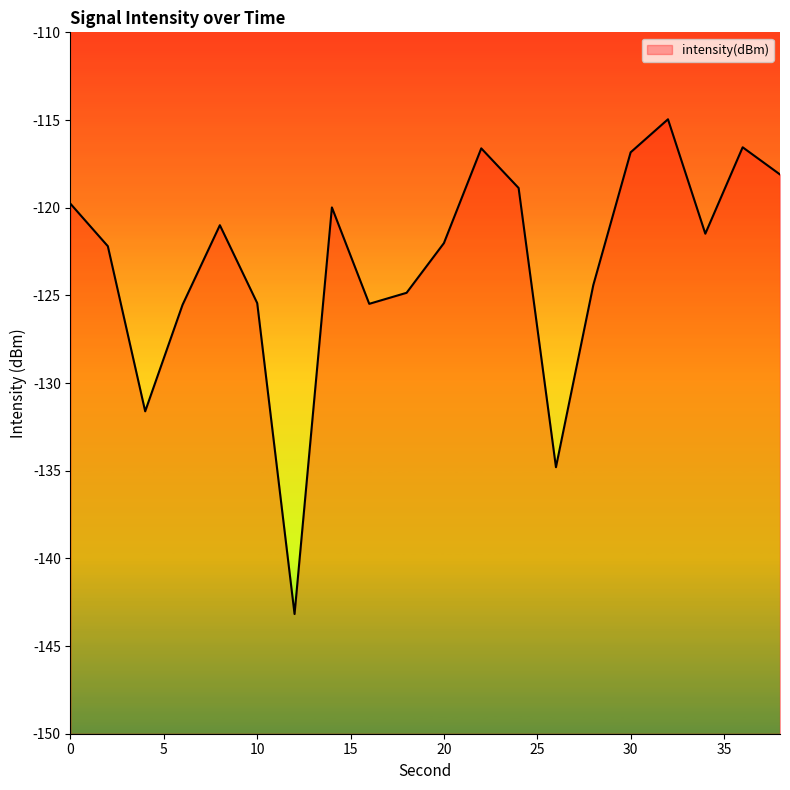

Reading left to right, list all the values displayed in this chart.

0=-119.8	2=-122.2	4=-131.6	6=-125.5	8=-121.0	10=-125.4	12=-143.2	14=-120.0	16=-125.5	18=-124.9	20=-122.0	22=-116.6	24=-118.9	26=-134.8	28=-124.4	30=-116.8	32=-115.0	34=-121.5	36=-116.6	38=-118.1